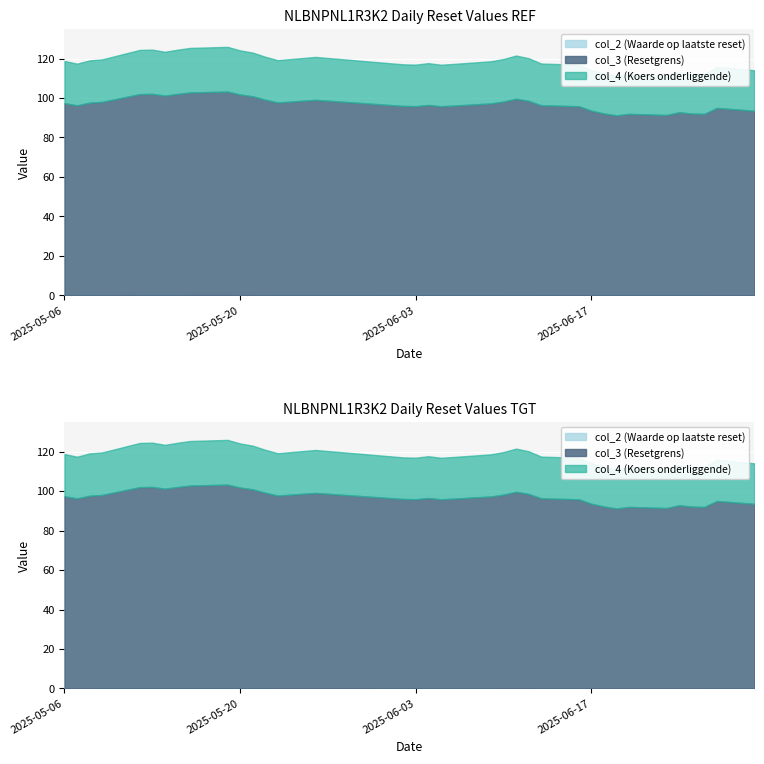

List the series in order of their peak value, highest first.

col_4 (Koers onderliggende), col_3 (Resetgrens), col_2 (Waarde op laatste reset)